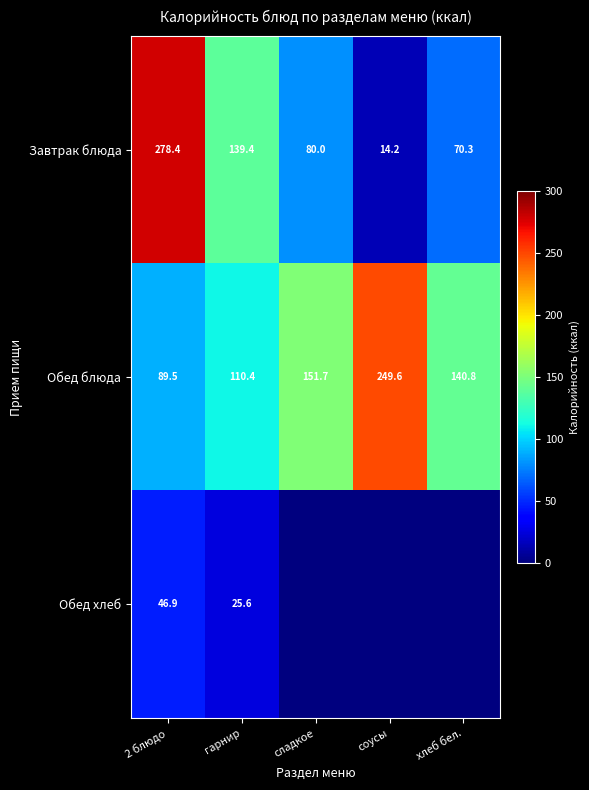

What is the sum of all Завтрак блюда values?

582.3